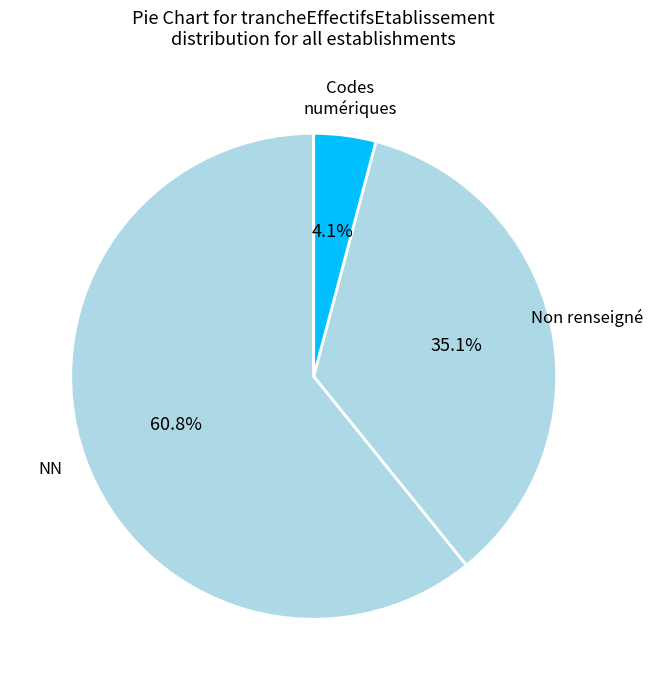

What is the largest slice in the pie chart?

NN